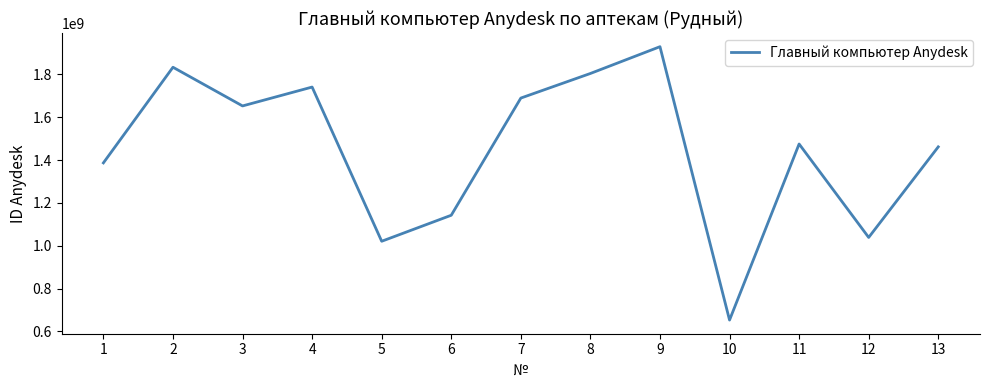

What is the greatest value displayed?

1929466015